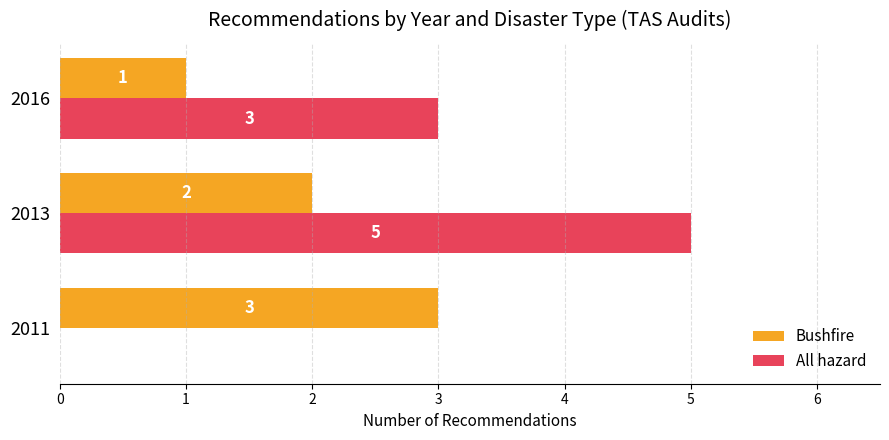

The value of All hazard at 2013 is 5. True or false?

True